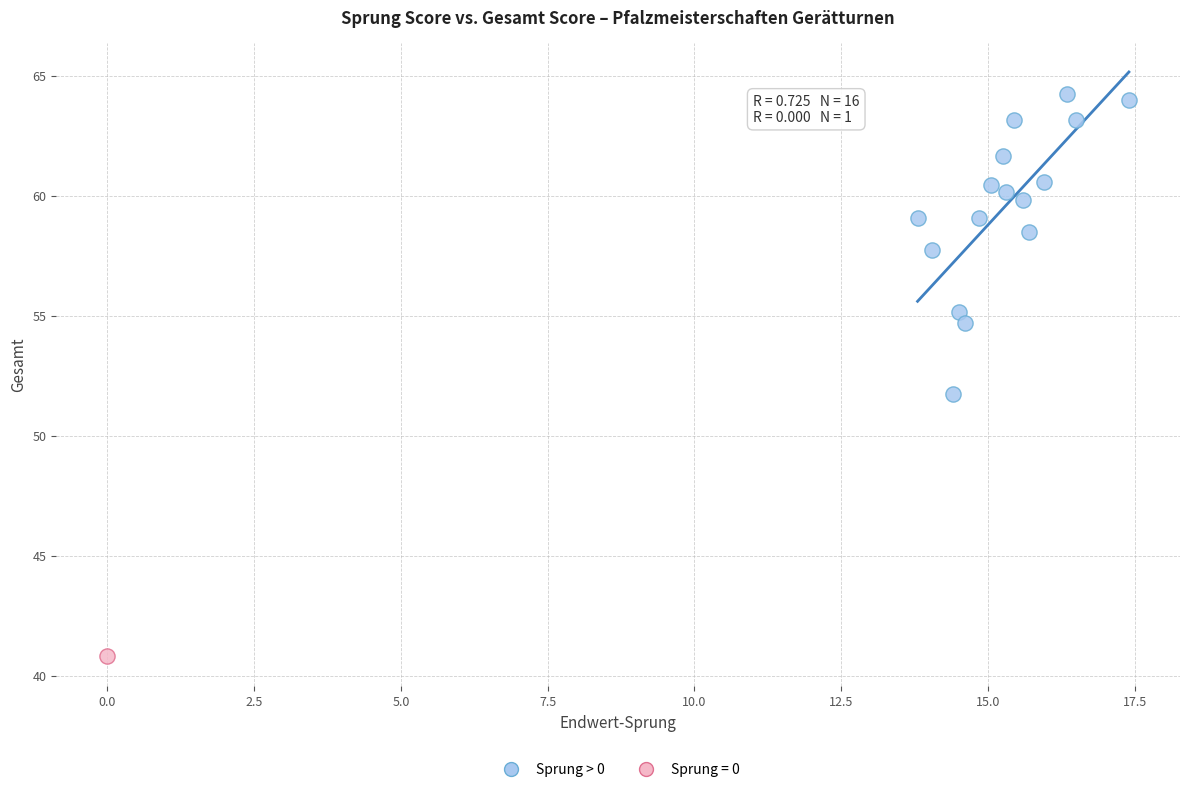

What are all the series names shown in the legend?

Sprung > 0, Sprung = 0